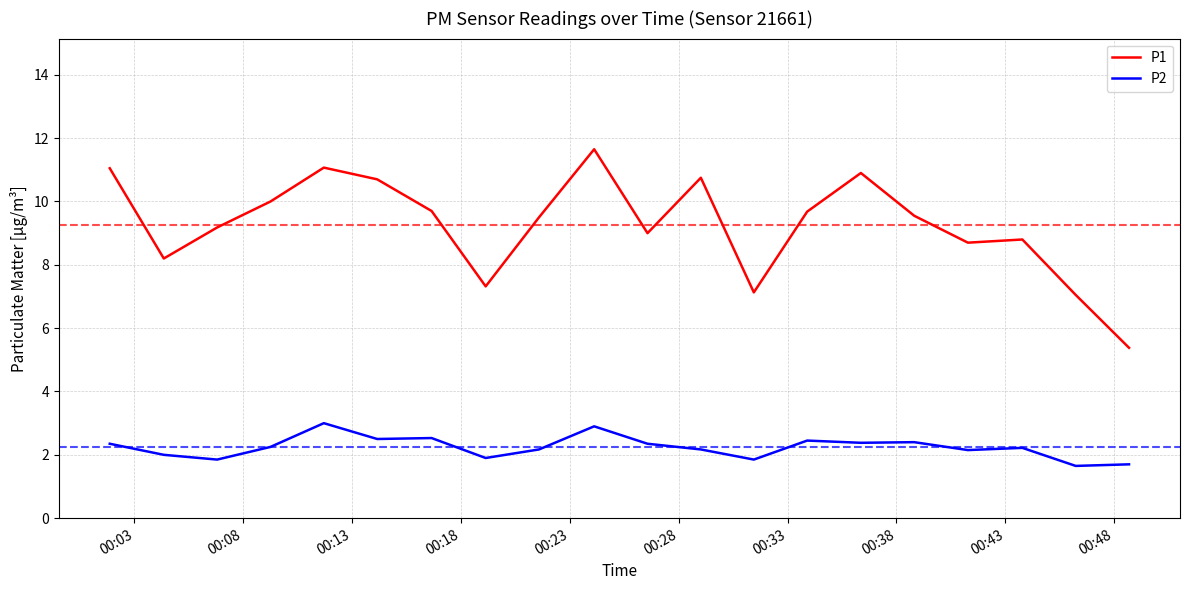

Which series has the largest total across all categories?

P1